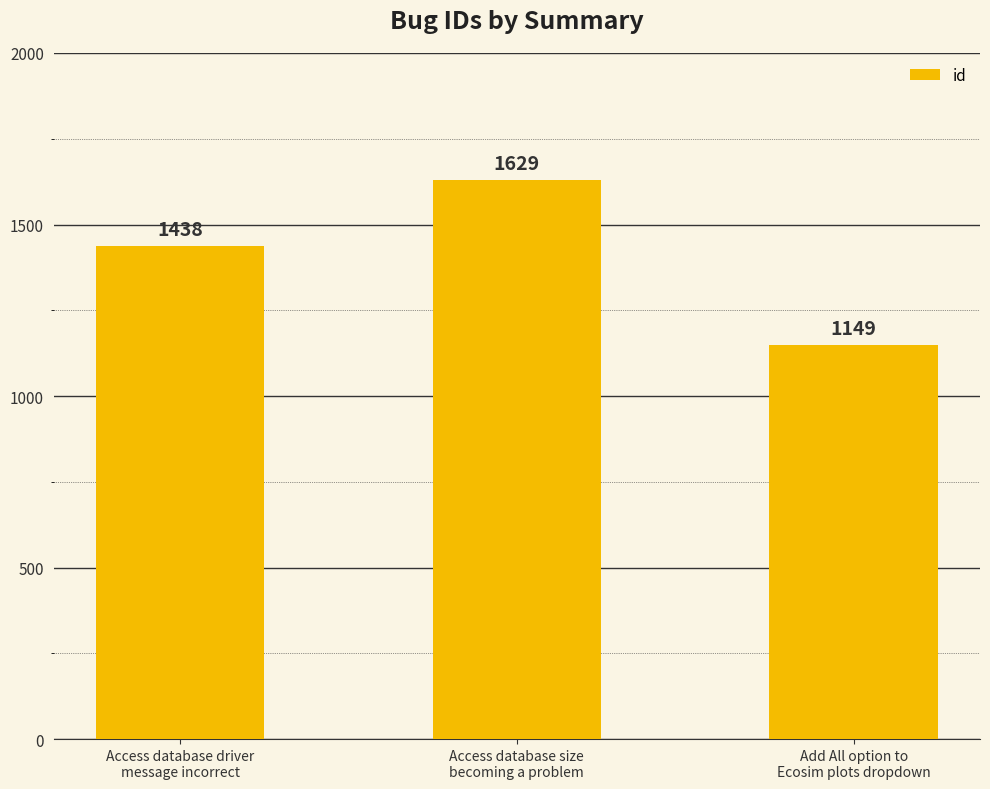

Does the chart contain stacked bars?

No